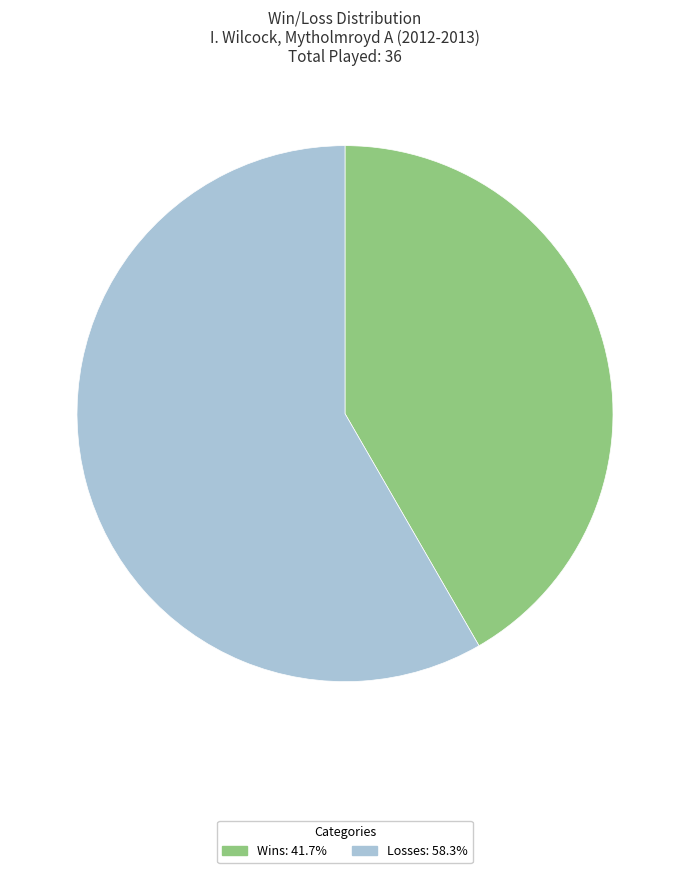

Is there any slice that represents more than half of the pie?

Yes